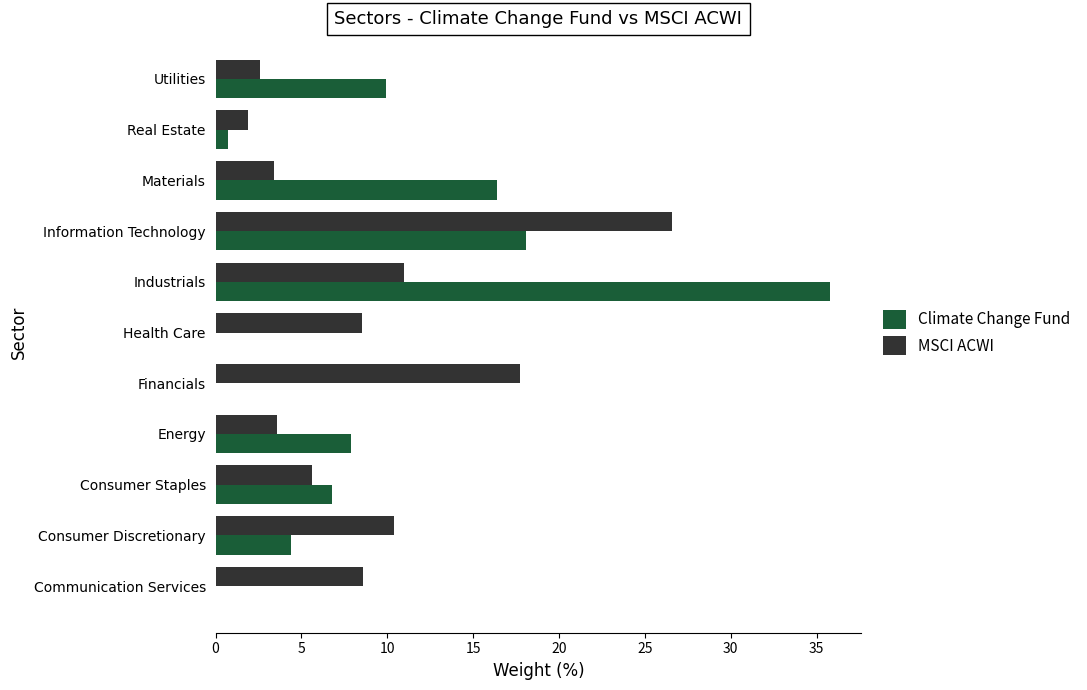

What is the sum of all MSCI ACWI values?

99.9